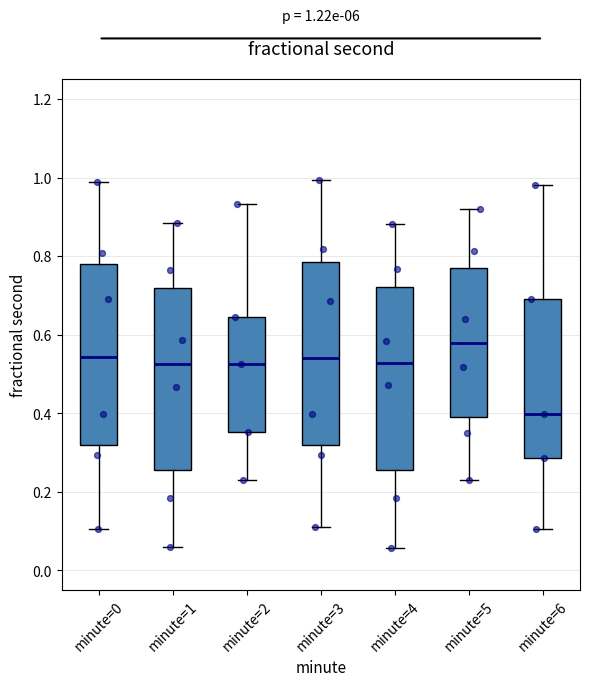

Which box's median line is the highest?

minute=5